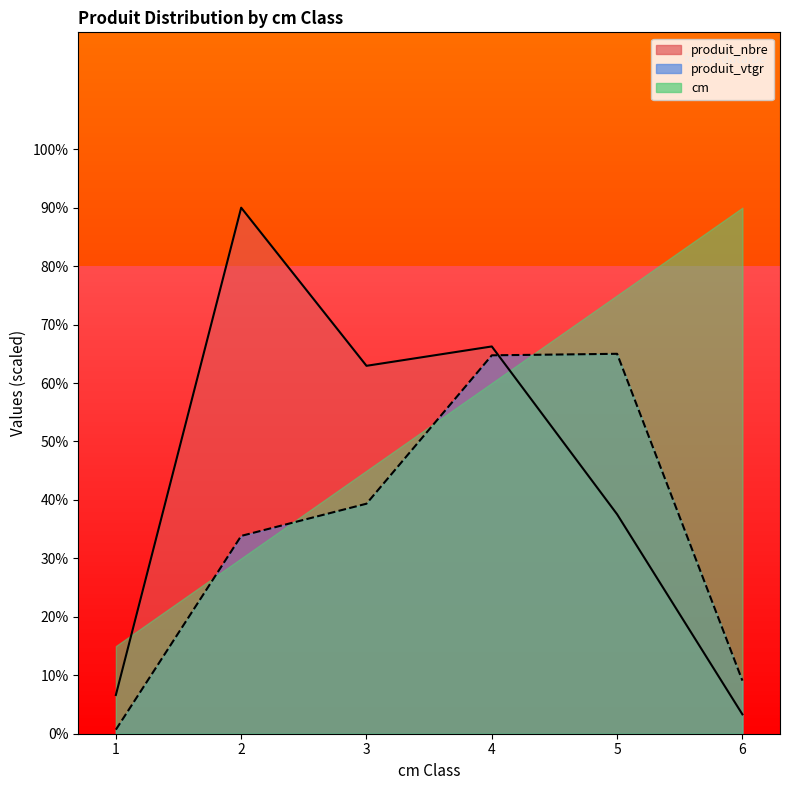

The value of produit_vtgr at 5 is 100.8. True or false?

False